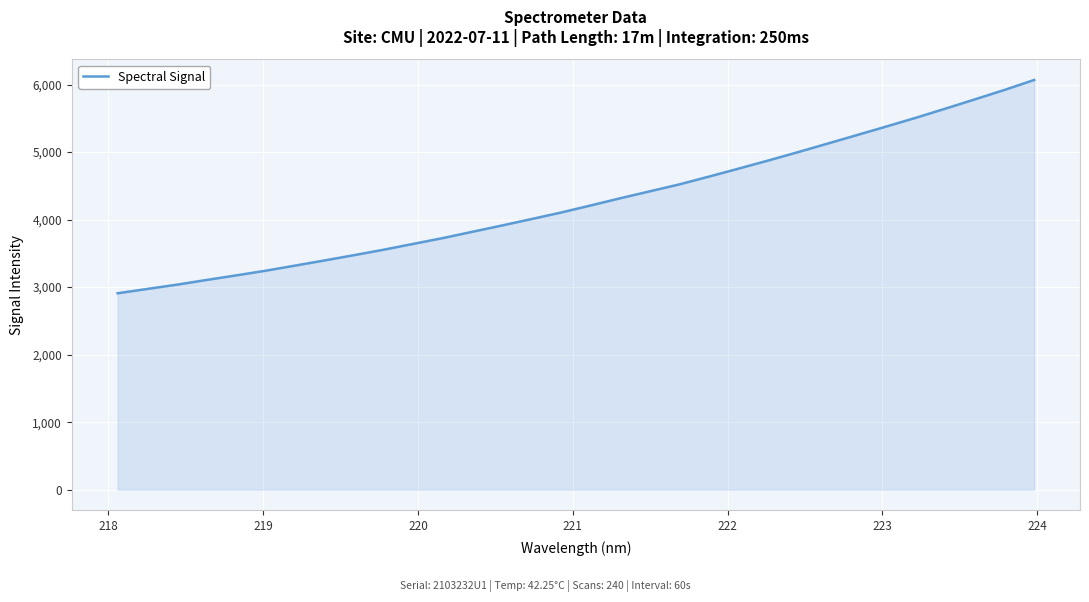

What is the maximum value shown in the chart?

6067.6